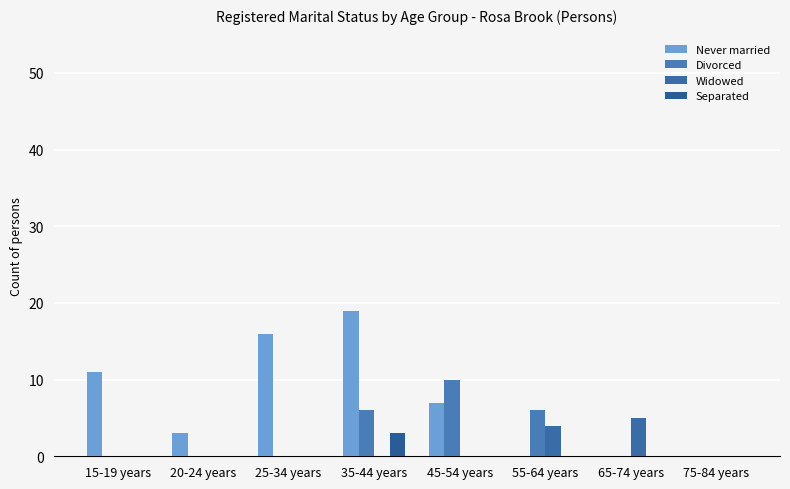

Reading left to right, list all the values displayed in this chart.

Never married: 11	3	16	19	7	0	0	0
Divorced: 0	0	0	6	10	6	0	0
Widowed: 0	0	0	0	0	4	5	0
Separated: 0	0	0	3	0	0	0	0